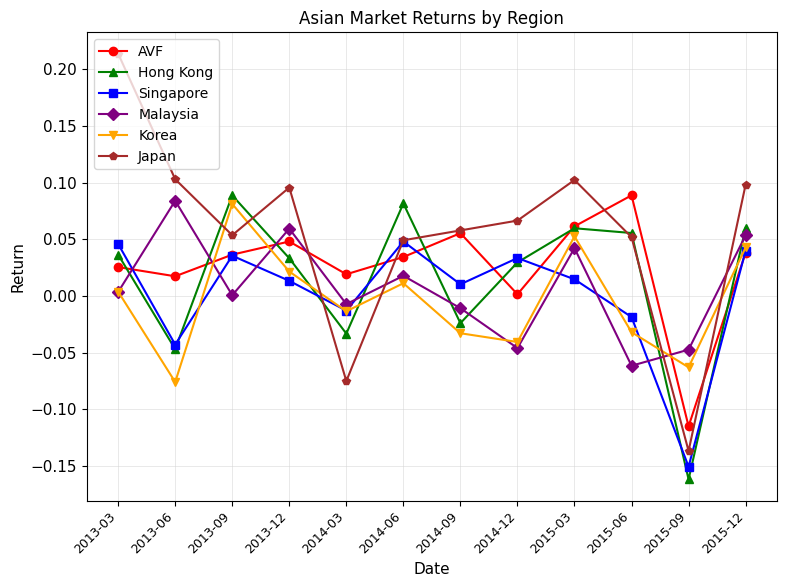

How many interior local peaks does the AVF series have?

3